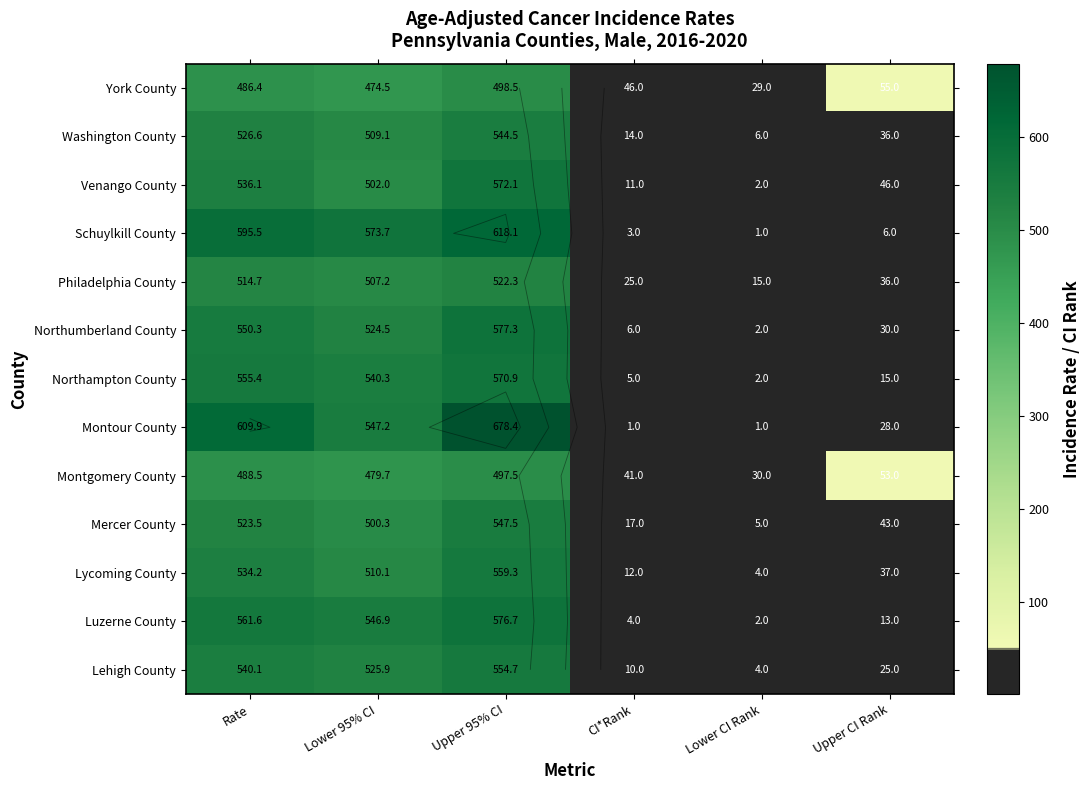

What is the difference between the Montour County values at CI*Rank and Rate?

608.9